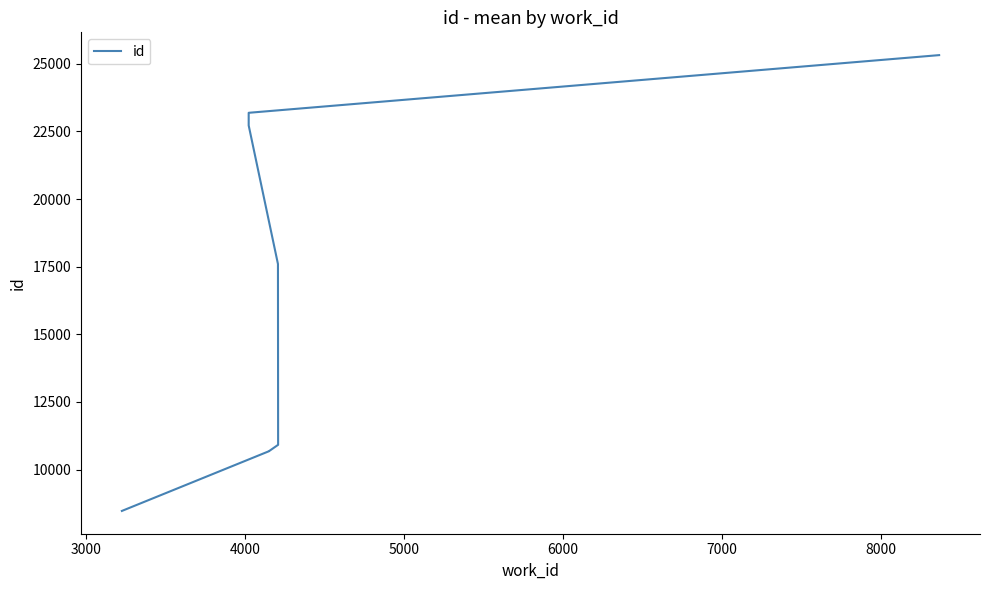

What is the difference between the maximum and second lowest values?

14644